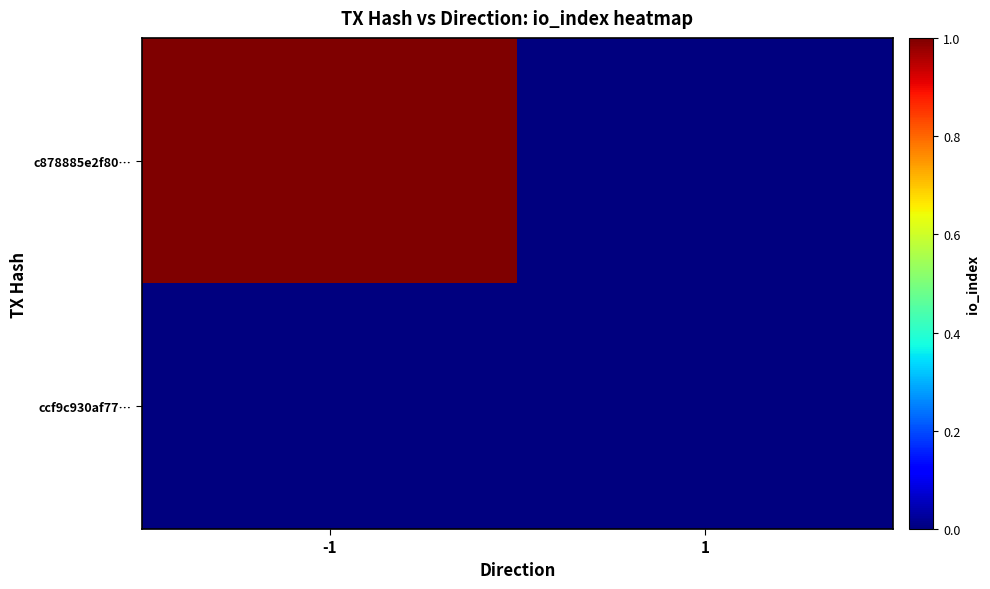

At how many categories does at least one series exceed 0?

1